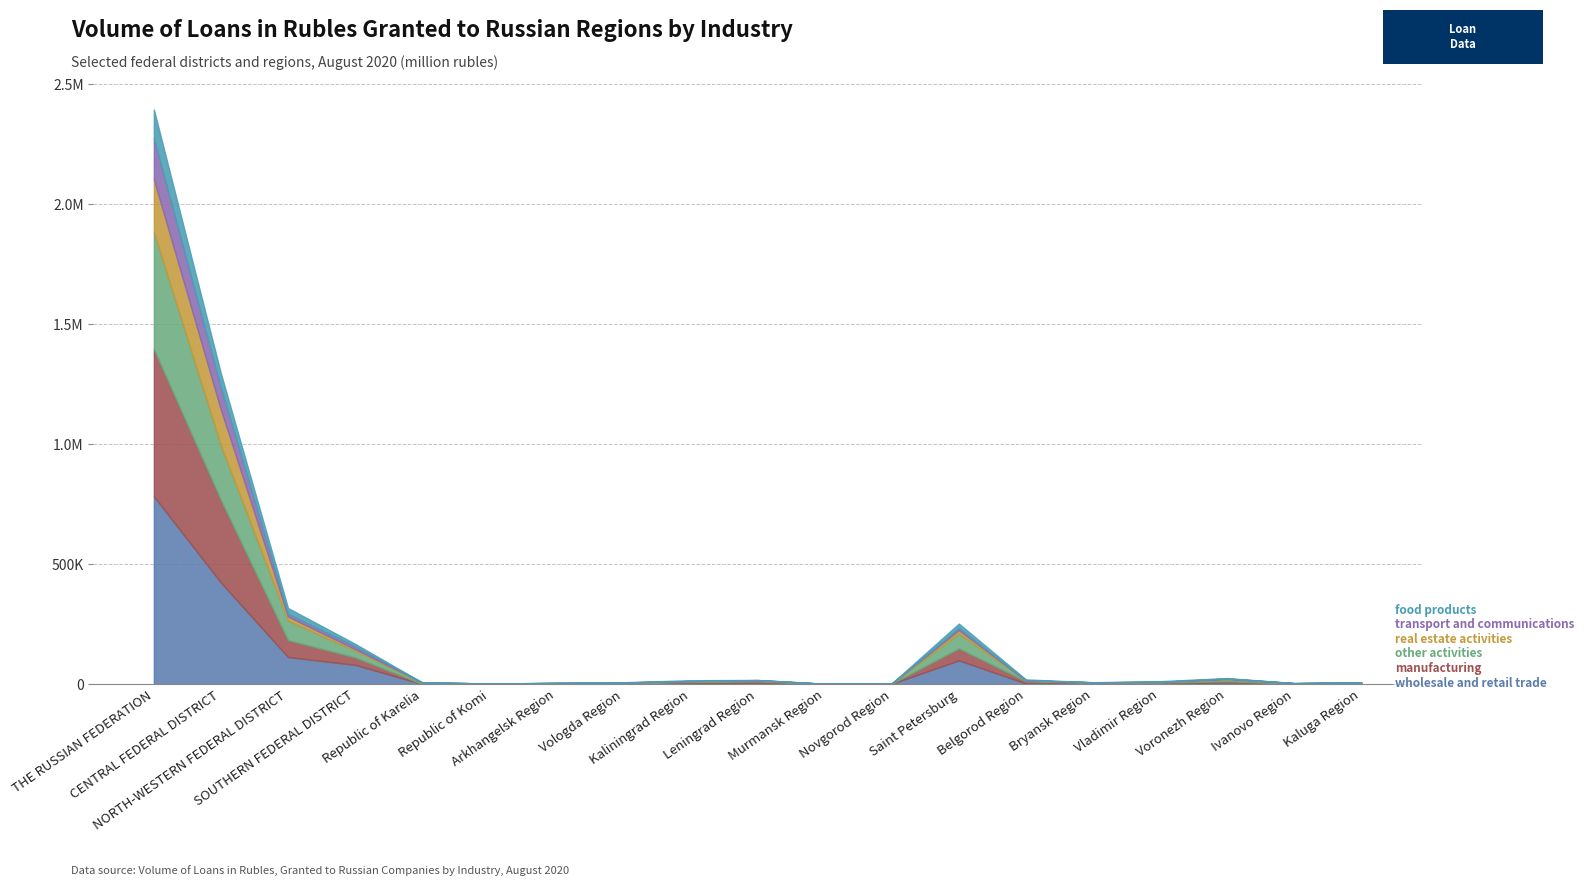

How many values in the other activities series are below 2738?

9